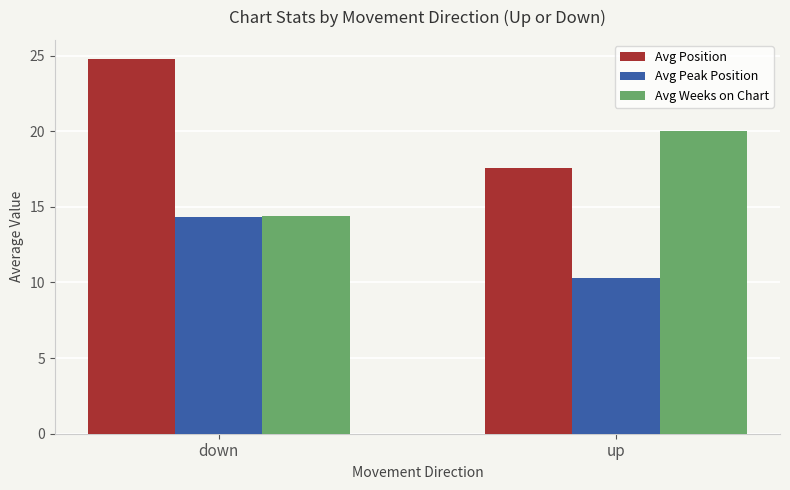

Reading left to right, list all the values displayed in this chart.

Avg Position: 24.8	17.6
Avg Peak Position: 14.3	10.3
Avg Weeks on Chart: 14.4	20.0